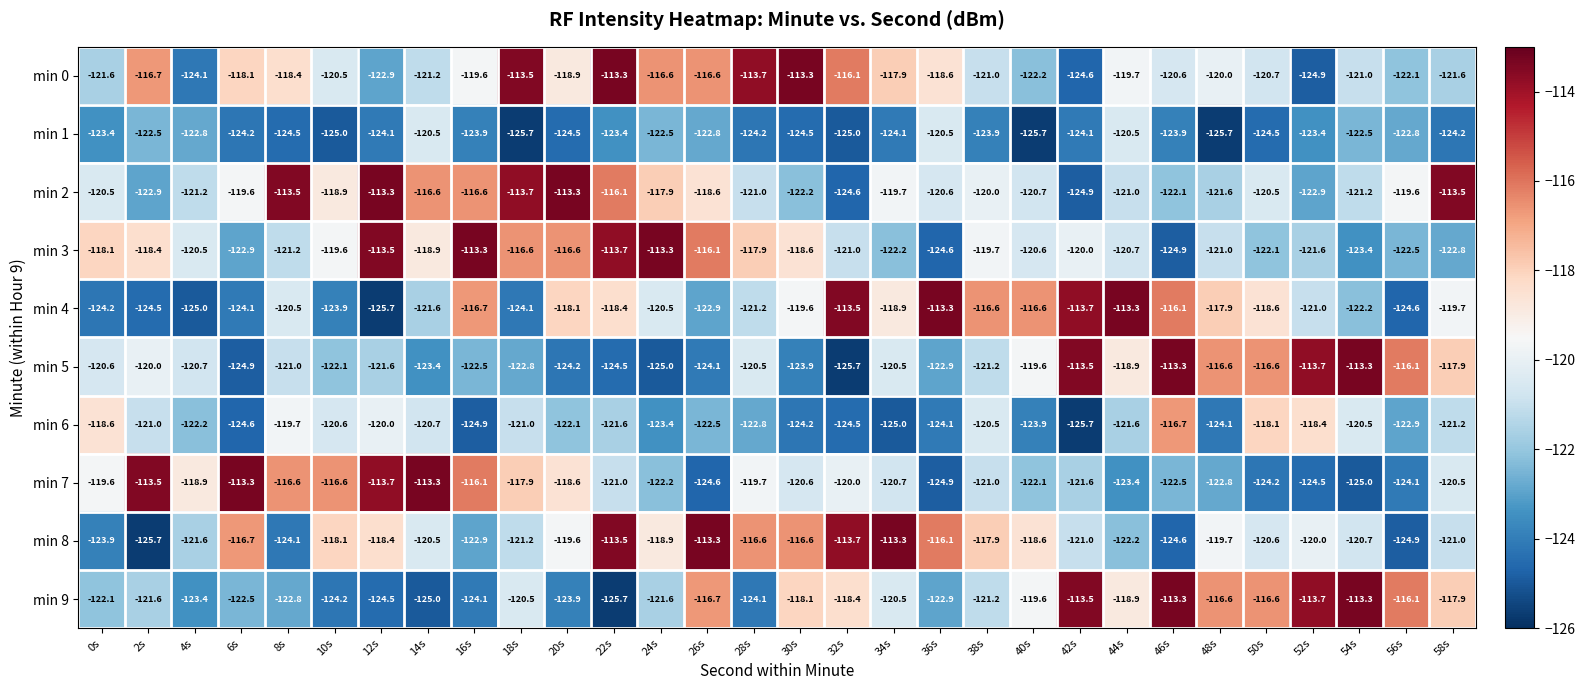

At which label does min 7 first exceed -120?

0s